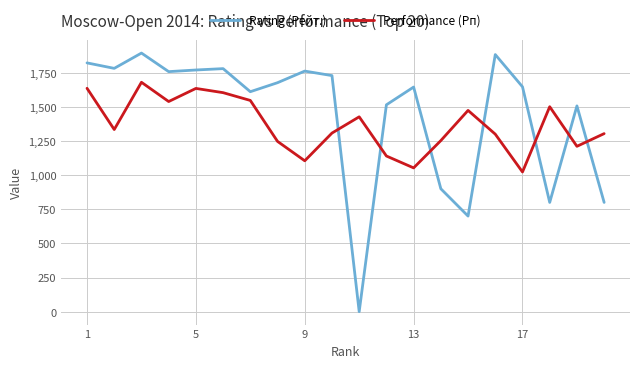

Which series has the largest range (max minus min)?

Rating (Рейт.)